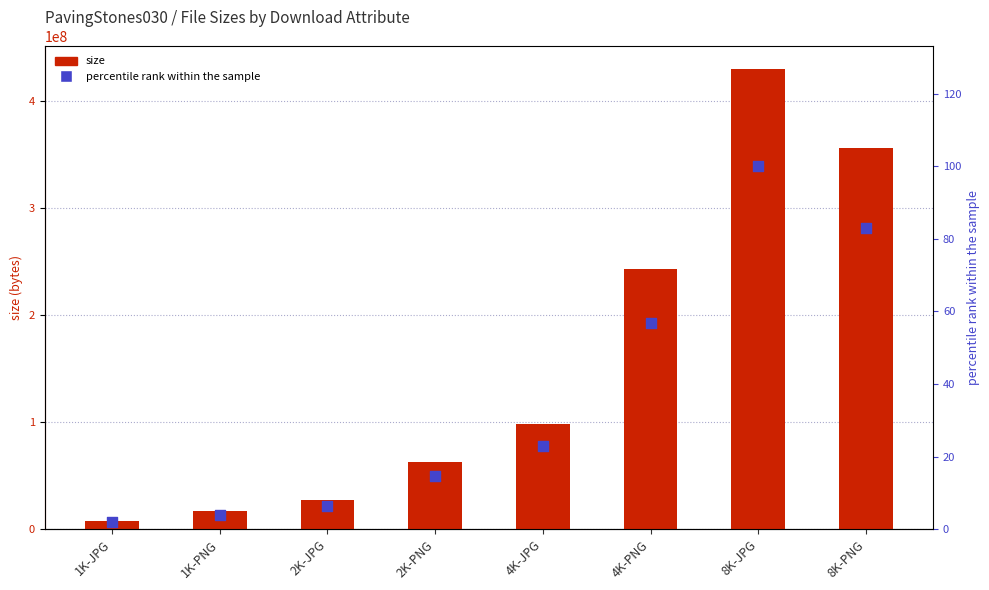

Which series reaches the maximum Y coordinate?

size